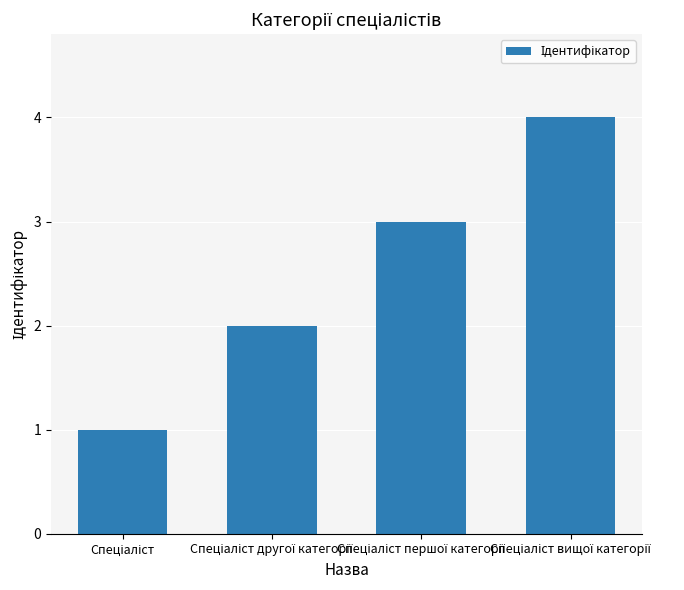

What is the difference between the maximum and minimum values?

3